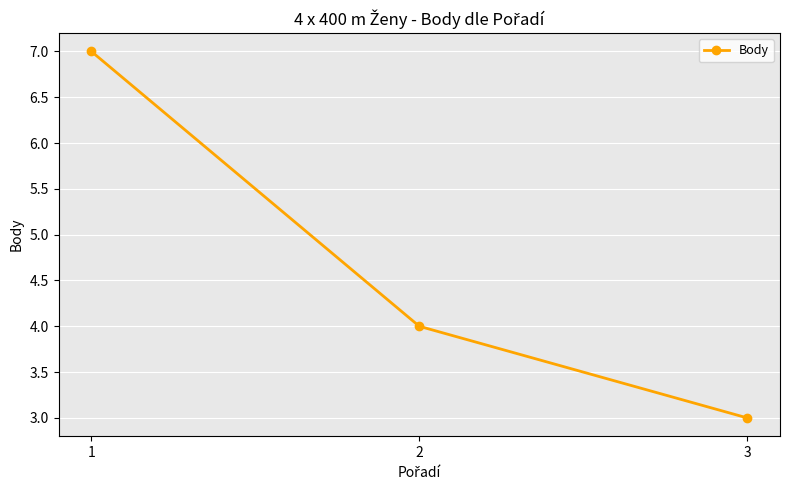

List the labels in order of value, smallest first.

3, 2, 1